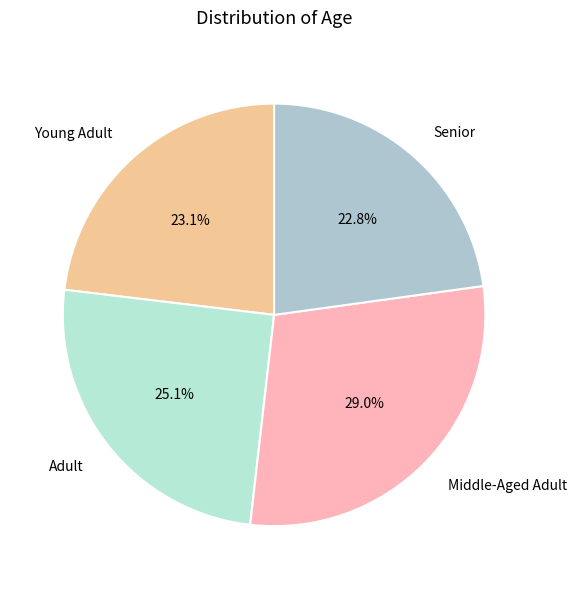

To the nearest percent, what is the average slice percentage?

25%